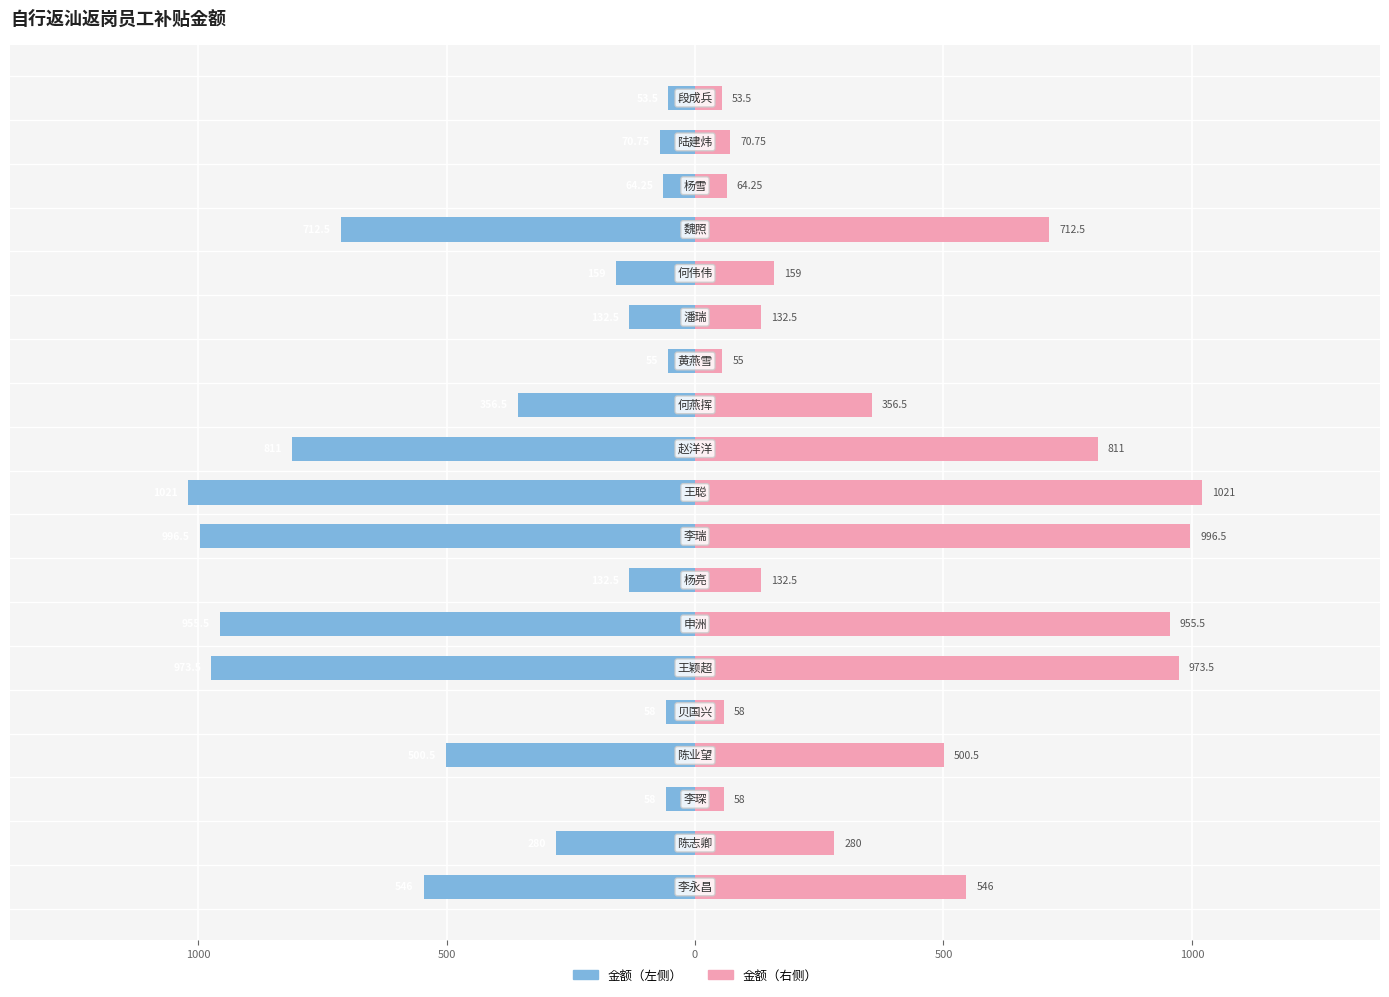

How many bars are there in total?

38